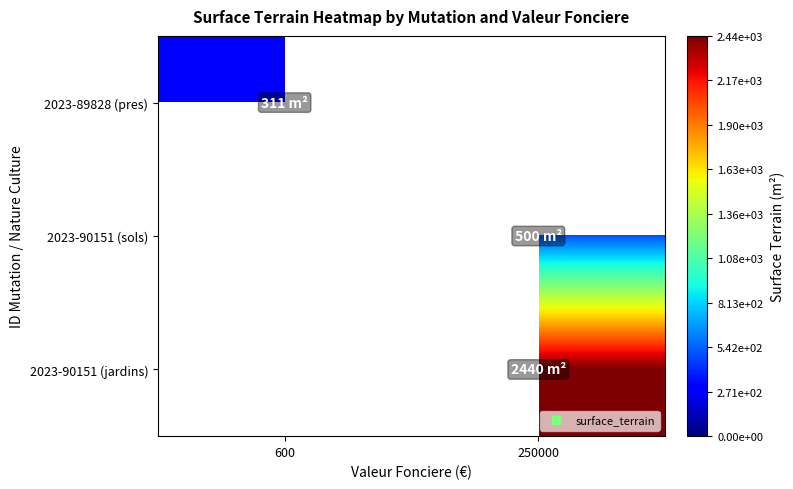

The 2023-90151 (sols) series shows 326.0 at 250000. True or false?

False